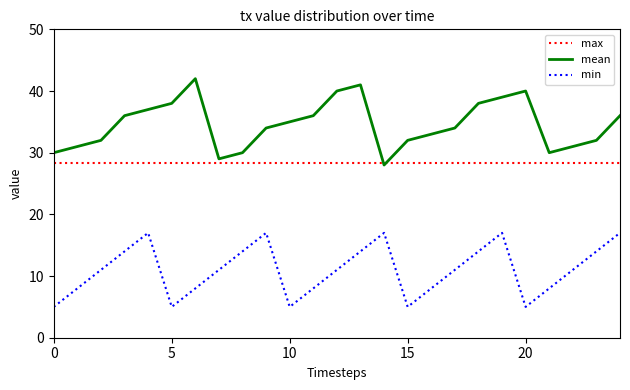

Which series has the largest total across all categories?

mean